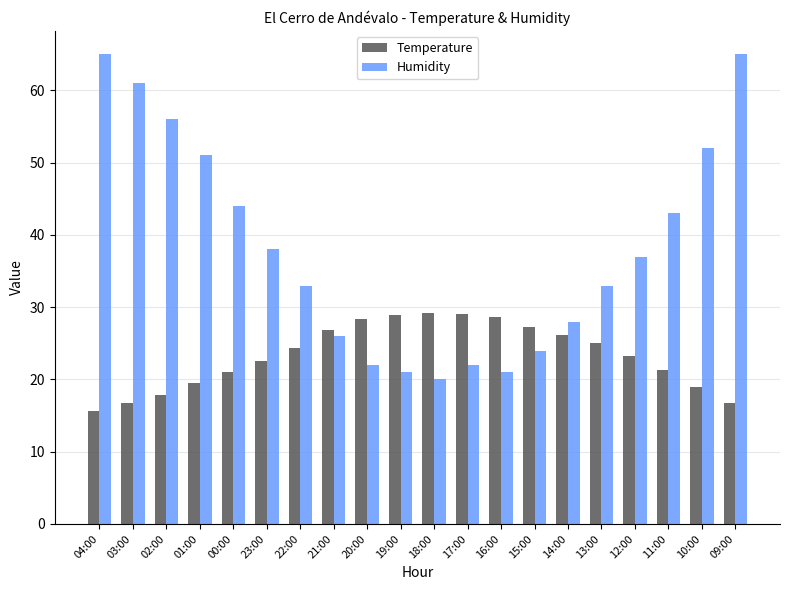

What is the difference between the maximum and minimum values in the Temperature series?

13.5